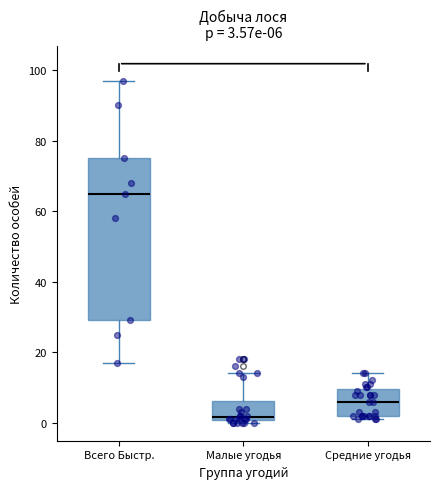

Comparing the boxes themselves (not the whiskers), which one is the tallest?

Всего Быстр.